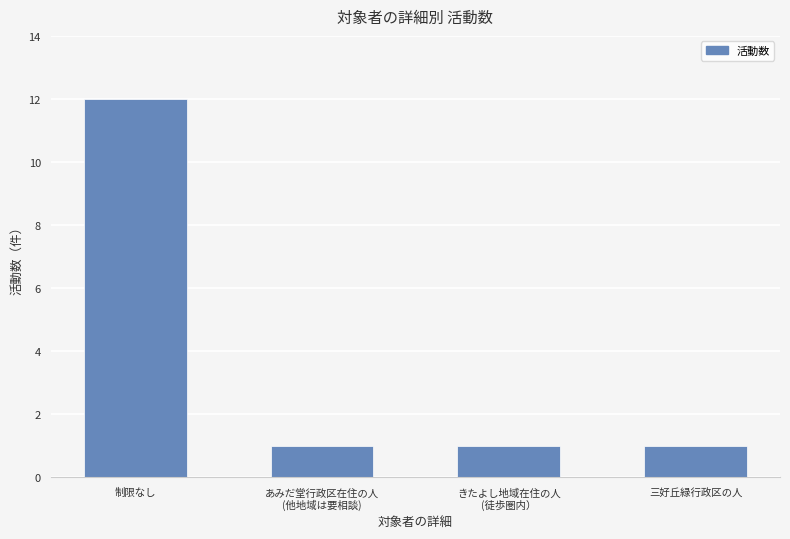

The value at きたよし地域在住の人
(徒歩圏内） is 1. True or false?

True